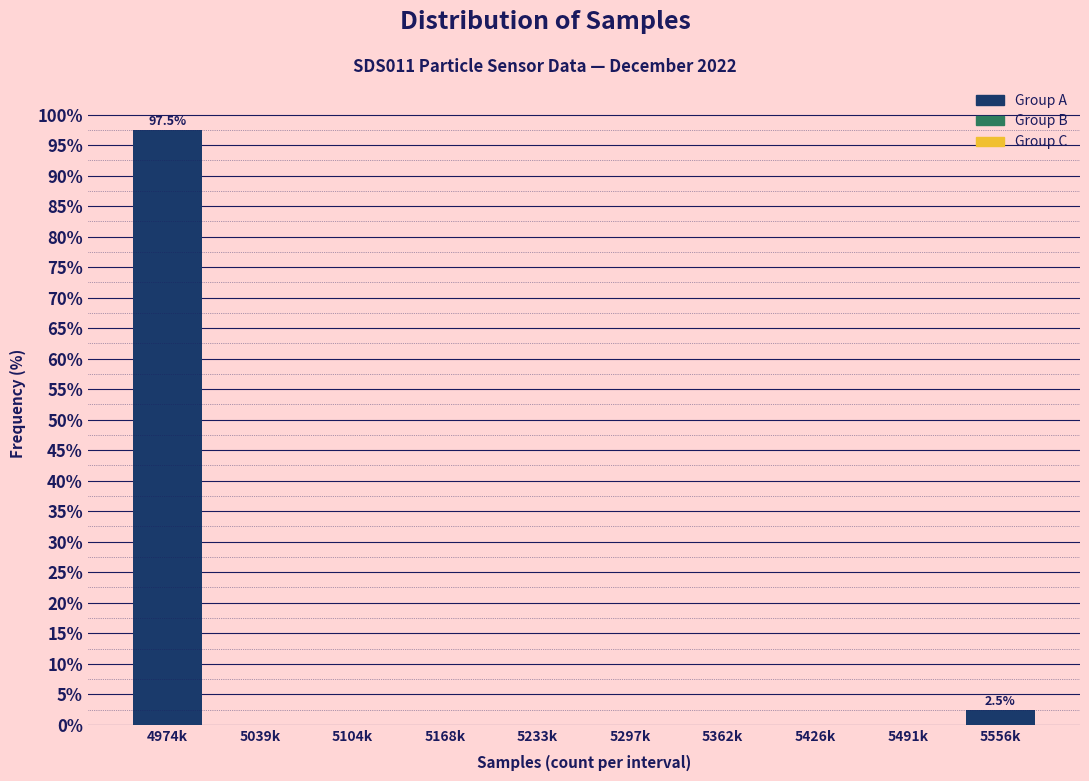

Reading left to right, extract all data points from this chart.

4974k=97.5	5039k=0.0	5104k=0.0	5168k=0.0	5233k=0.0	5297k=0.0	5362k=0.0	5426k=0.0	5491k=0.0	5556k=2.5